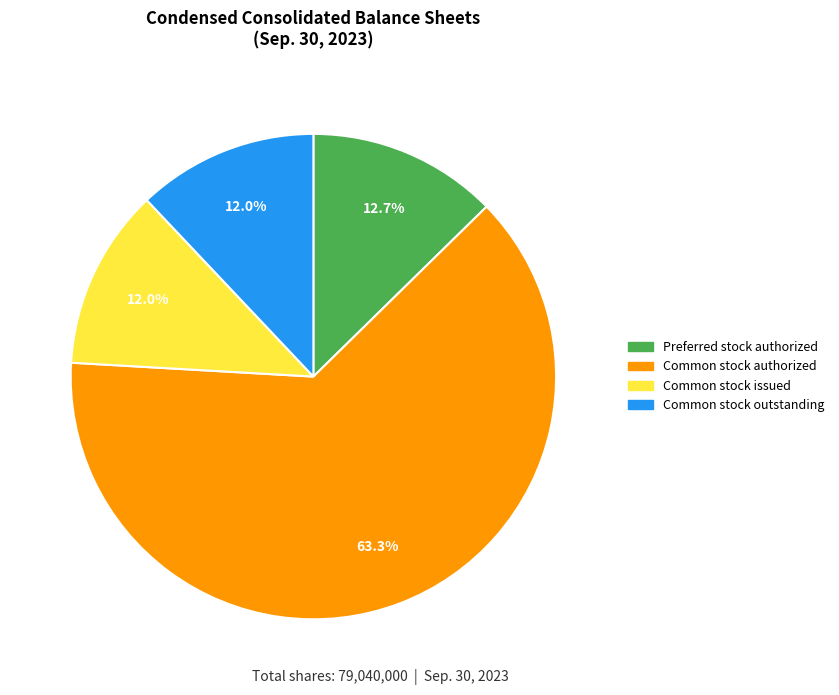

Combined, what portion of the pie is Common stock authorized and Common stock outstanding?

75.3%